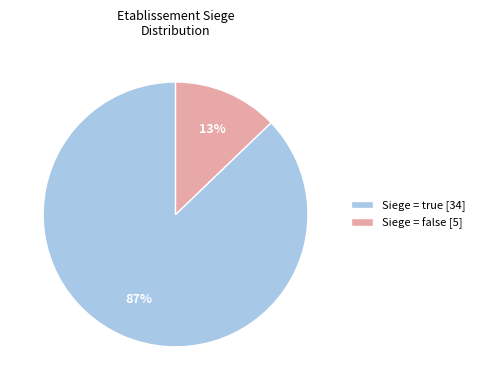

Which category has the smallest portion of the pie?

Siege = false [5]